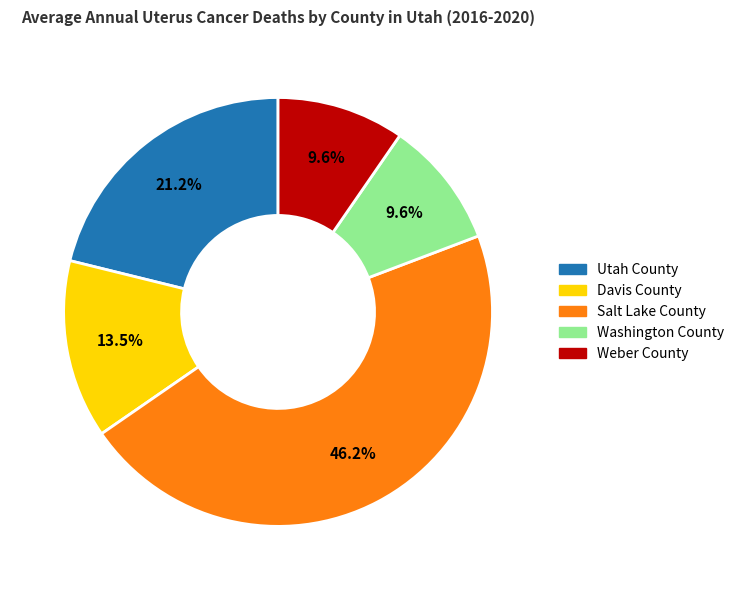

Count the number of slices in the pie.

5